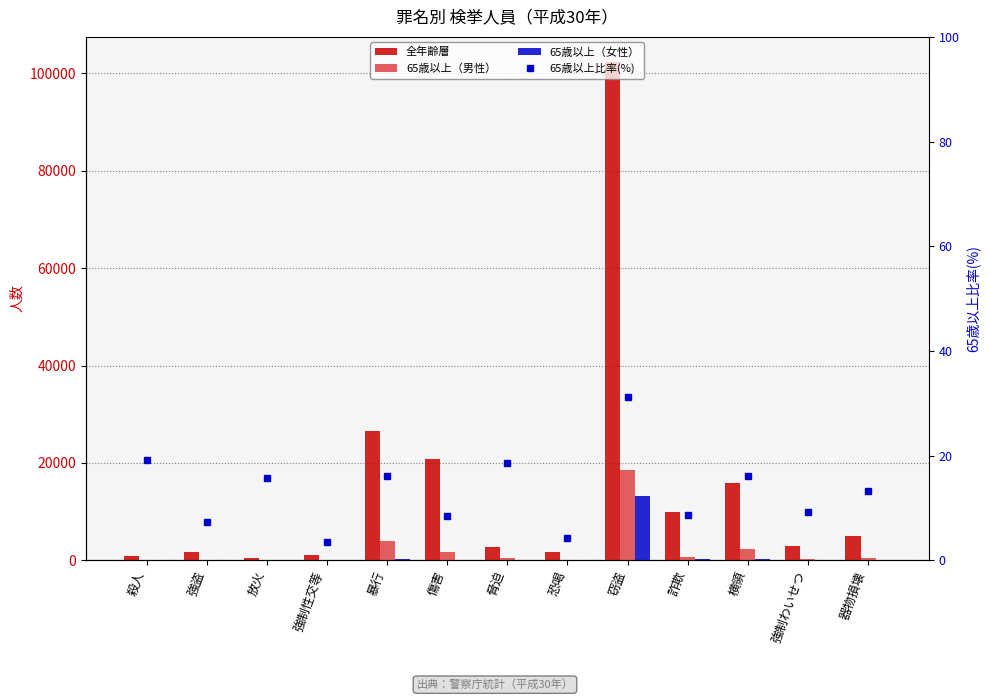

Which category has the lowest value in the 全年齢層 series?

放火